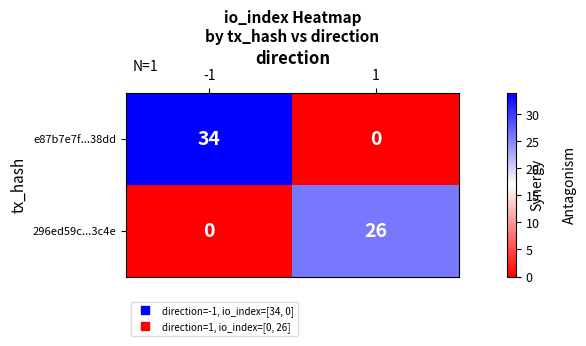

Rank the series by their maximum value, from lowest to highest.

296ed59c...3c4e, e87b7e7f...38dd